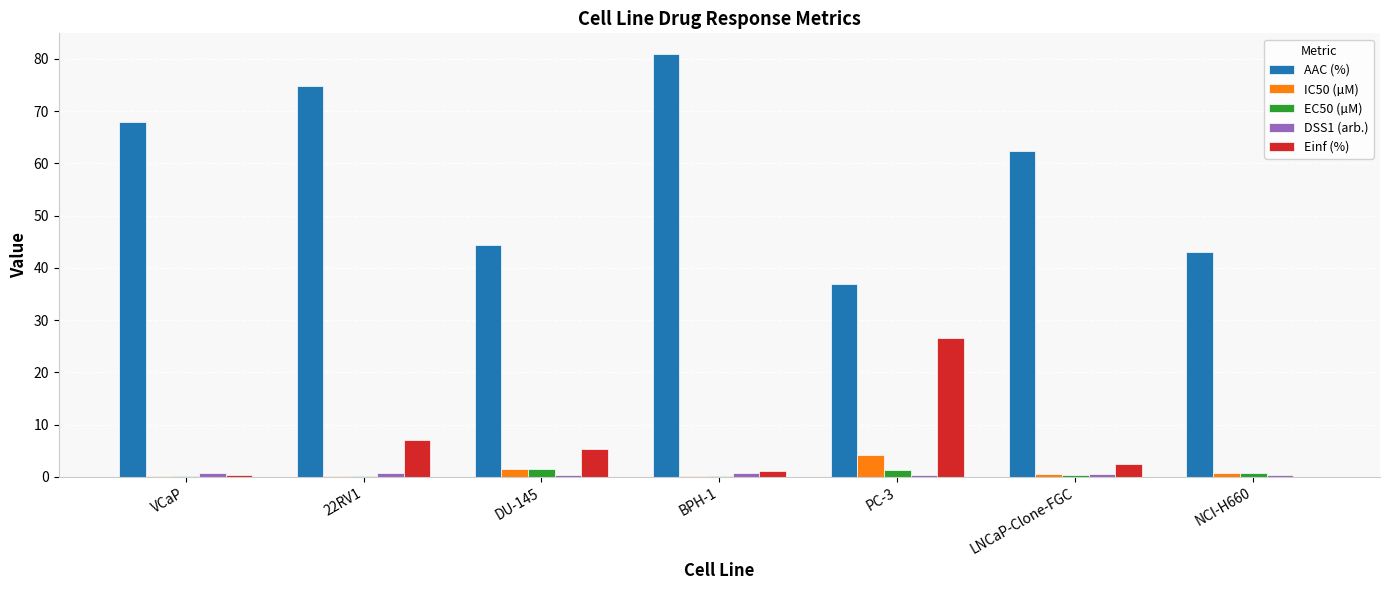

What is the maximum value for AAC (%)?

80.9